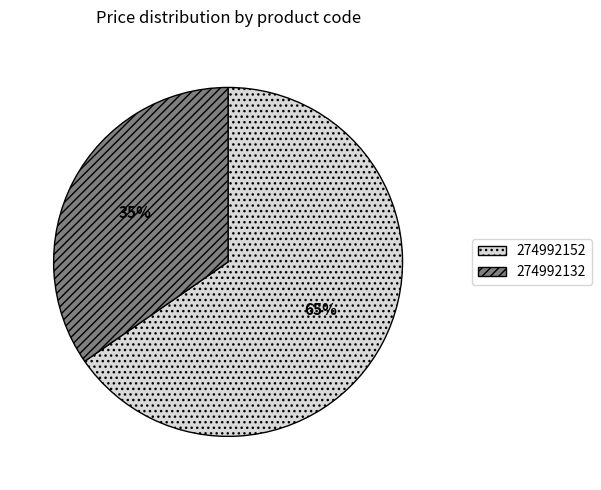

Is it true that 274992132 is 28% of the pie?

False